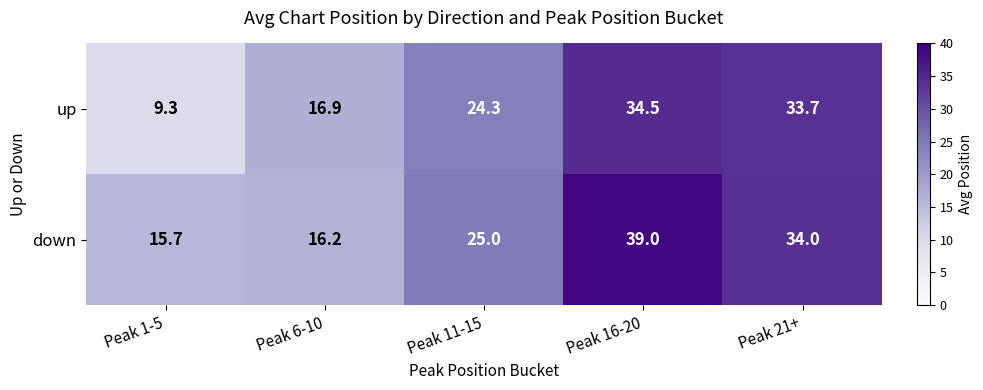

Which series changed the most between Peak 11-15 and Peak 21+?

up